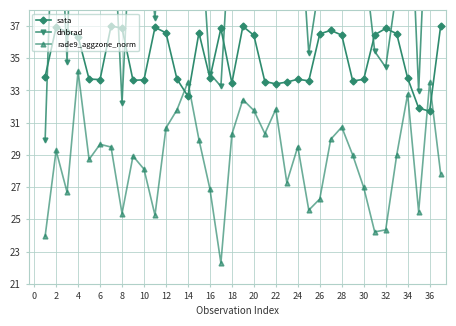

What is the greatest value displayed?

61.3